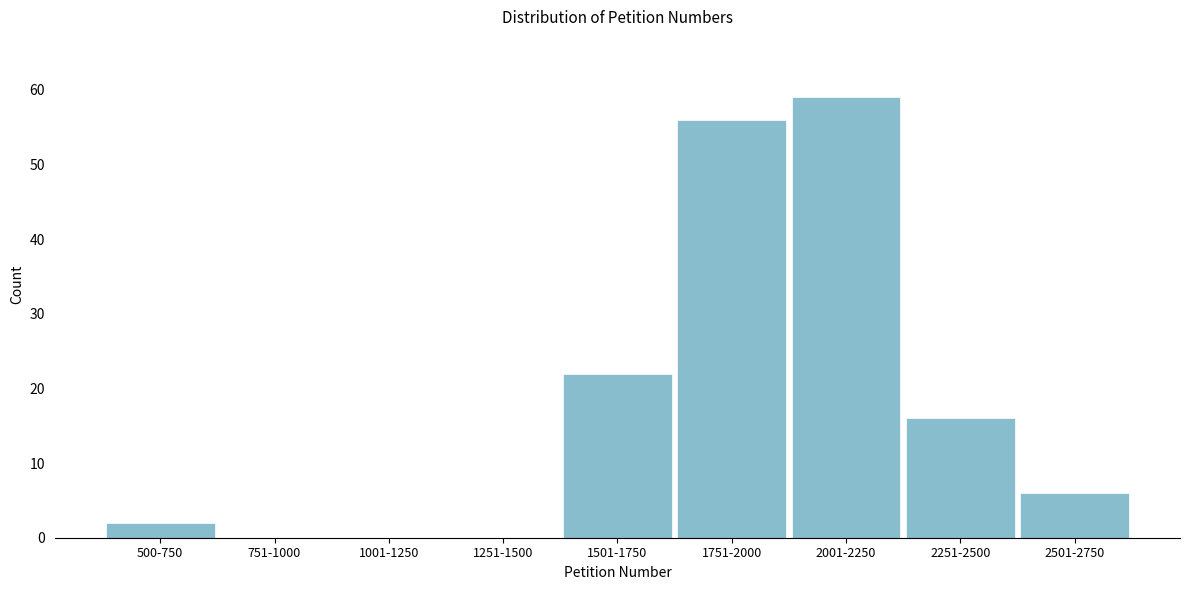

Reading left to right, what are all the values shown in this chart?

500-750=2	751-1000=0	1001-1250=0	1251-1500=0	1501-1750=22	1751-2000=56	2001-2250=59	2251-2500=16	2501-2750=6